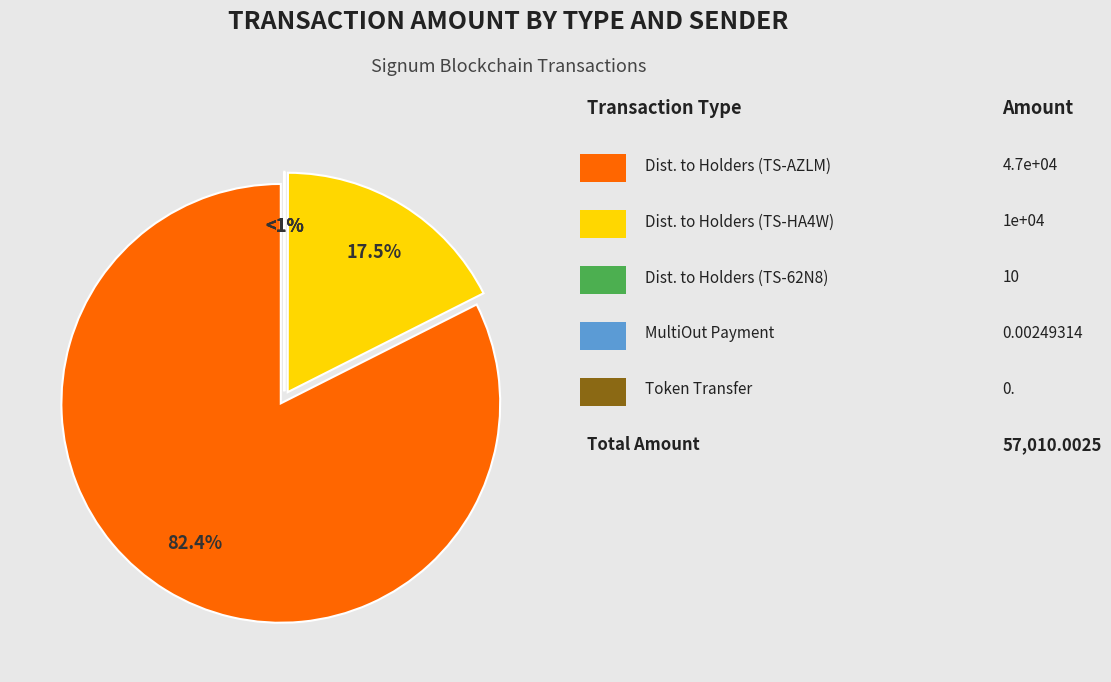

What is the change in value from Distribute to Holders (TS-AZLM-YZN3-EP7W-39UC3) to MultiOut Payment?

-47000.0